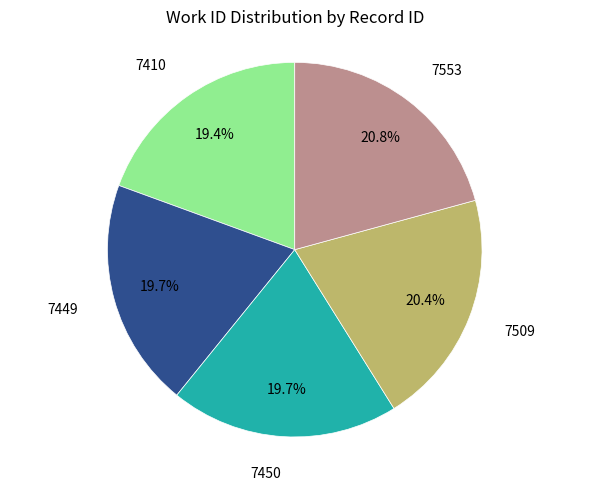

To the nearest percent, what is the difference between the largest and smallest slice percentages?

1%